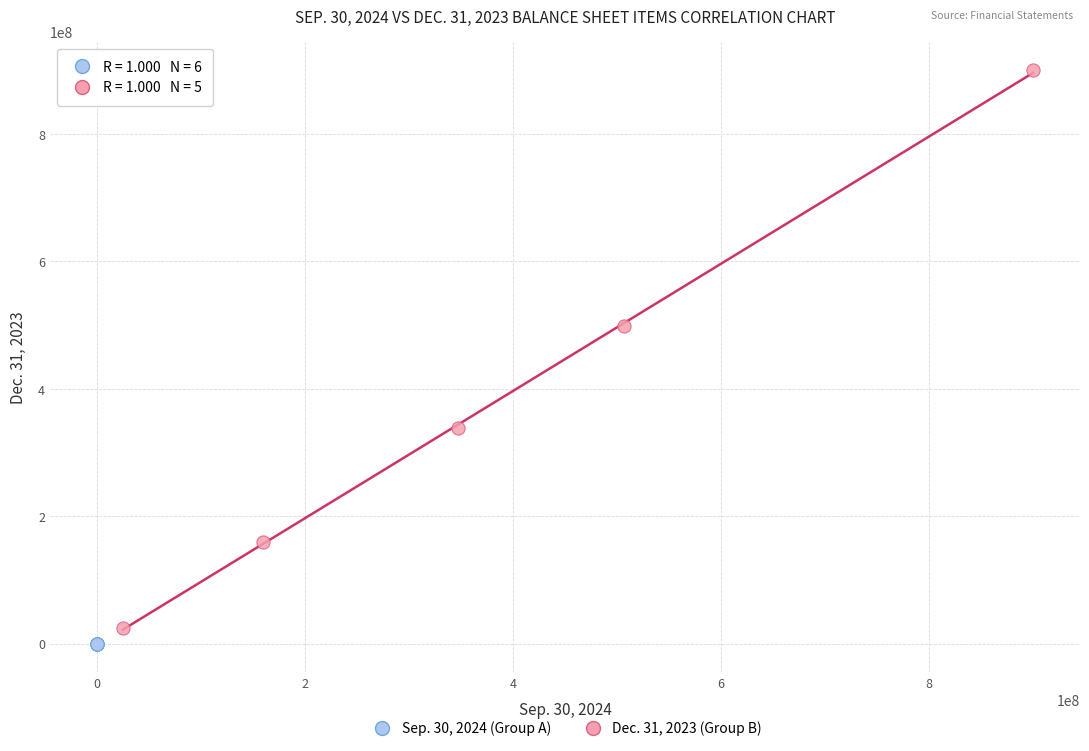

Which series contains the highest Y value?

Dec. 31, 2023 (Group B)